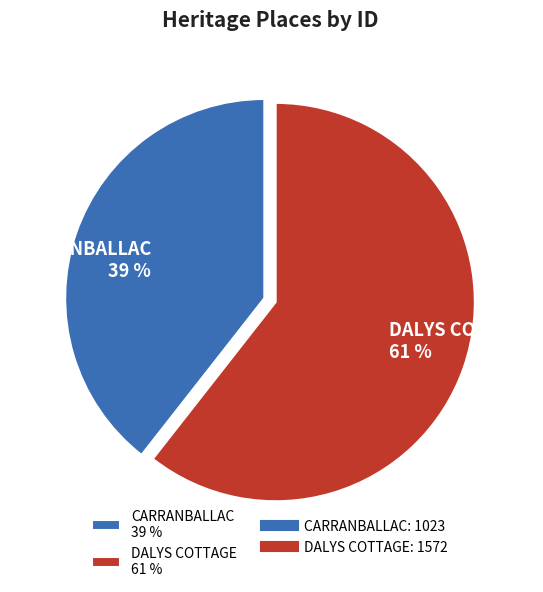

Is it true that CARRANBALLAC is 39% of the pie?

True